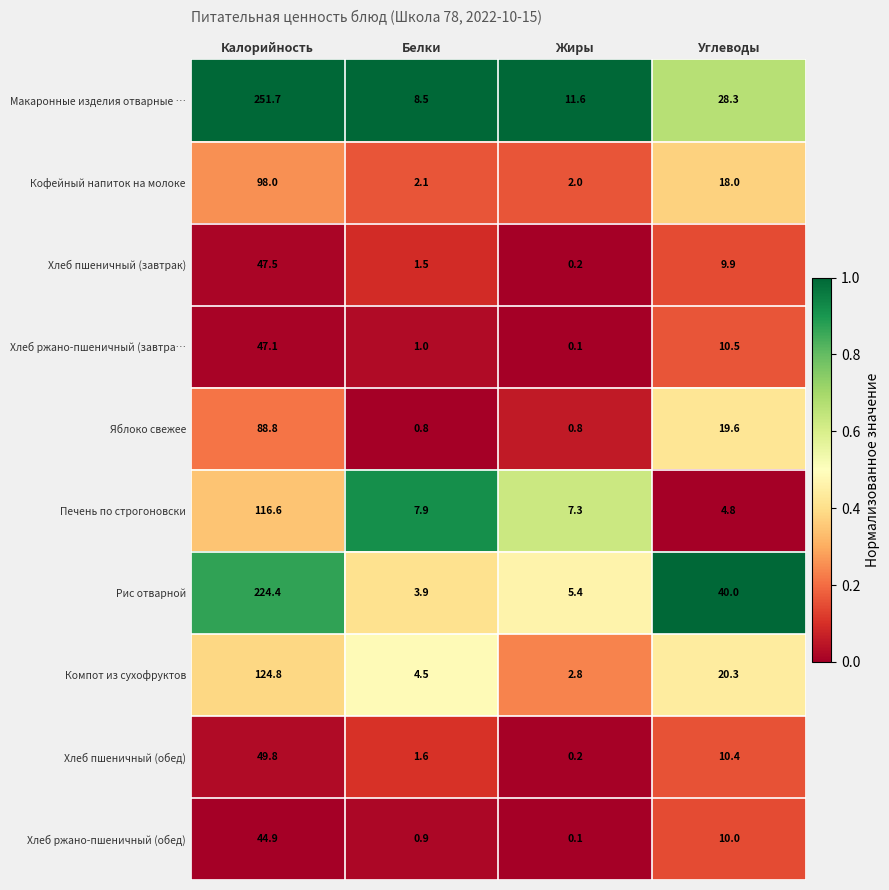

What is the sum of the Хлеб ржано-пшеничный (завтра… values at Калорийность and Белки?

48.1